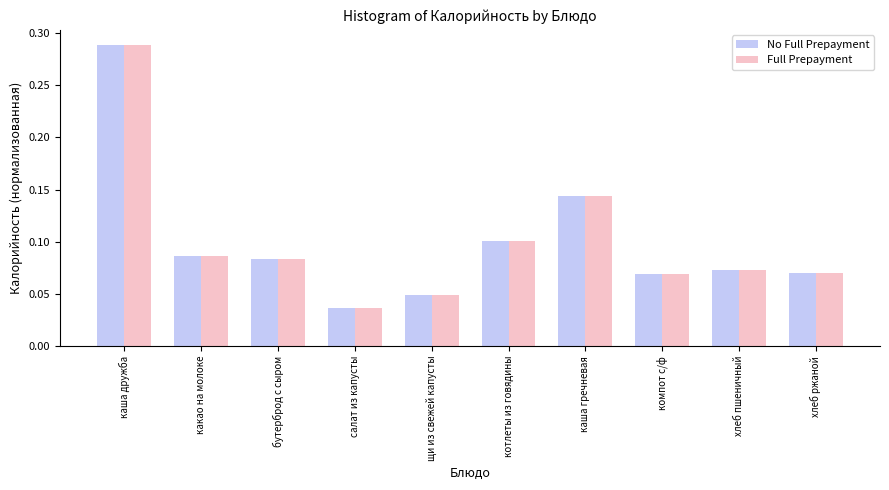

The Full Prepayment series shows 0.1 at салат из капусты. True or false?

False